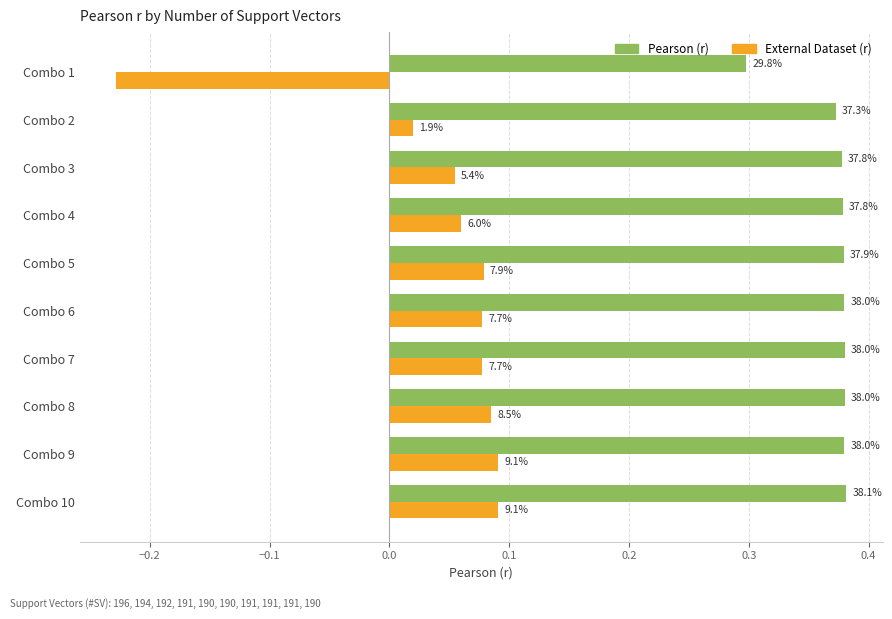

List the series in order of their peak value, lowest first.

External Dataset (r), Pearson (r)